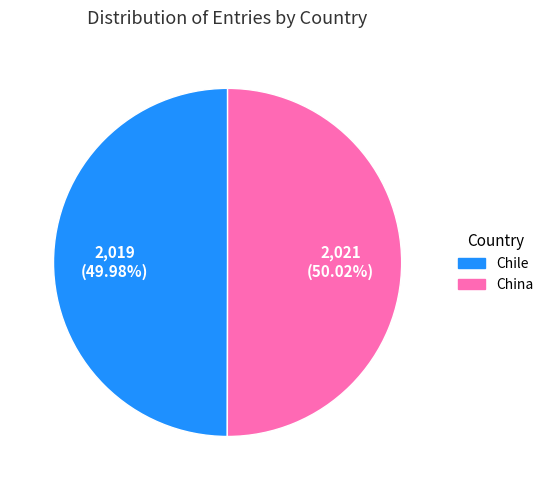

Is there any slice that represents more than half of the pie?

Yes